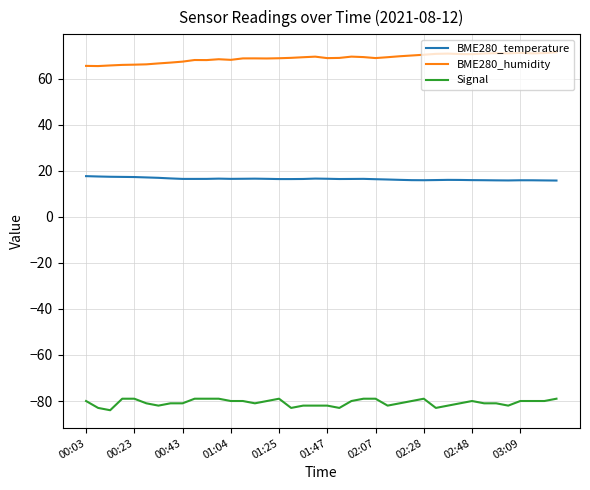

Which series has the largest total across all categories?

BME280_humidity